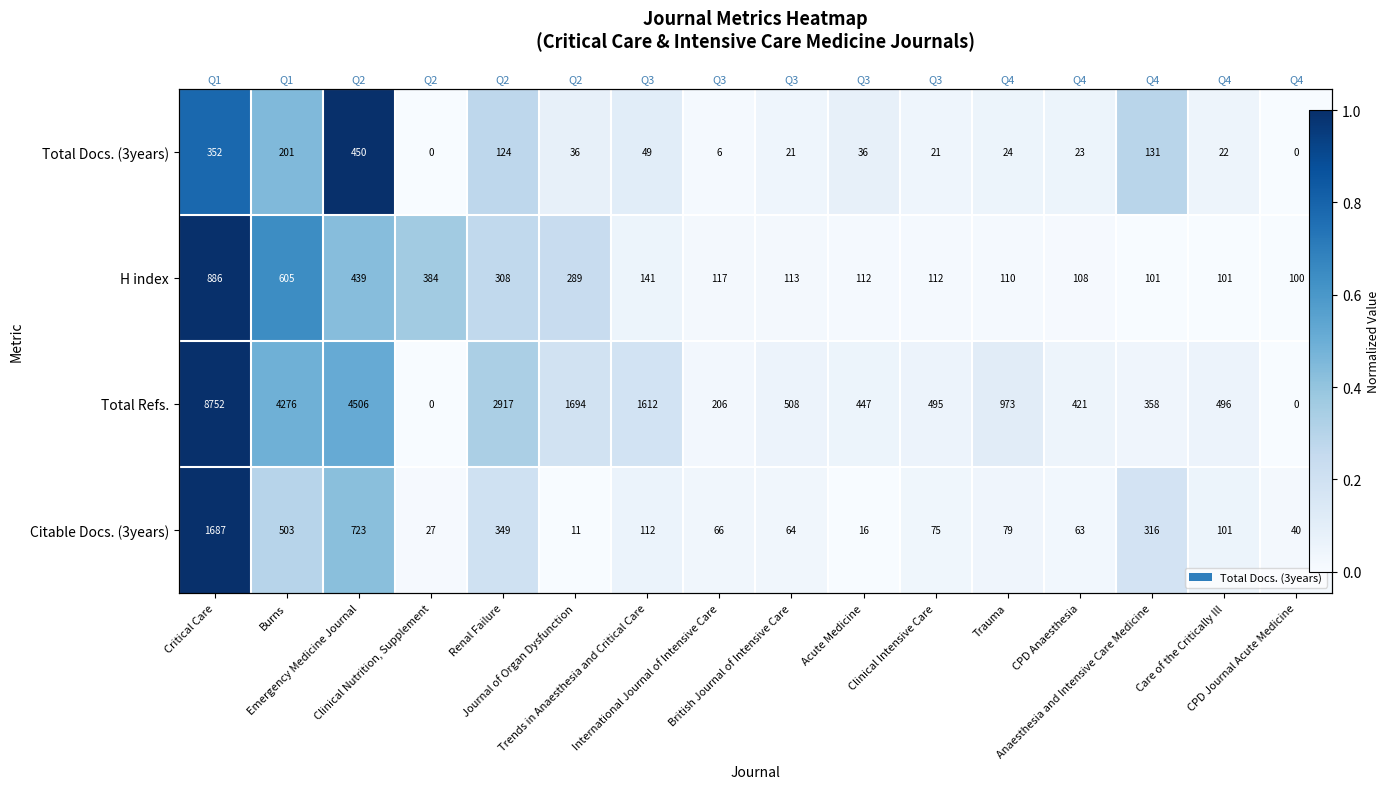

True or false: Citable Docs. (3years) has a value of 0.0 at CPD Journal Acute Medicine.

True